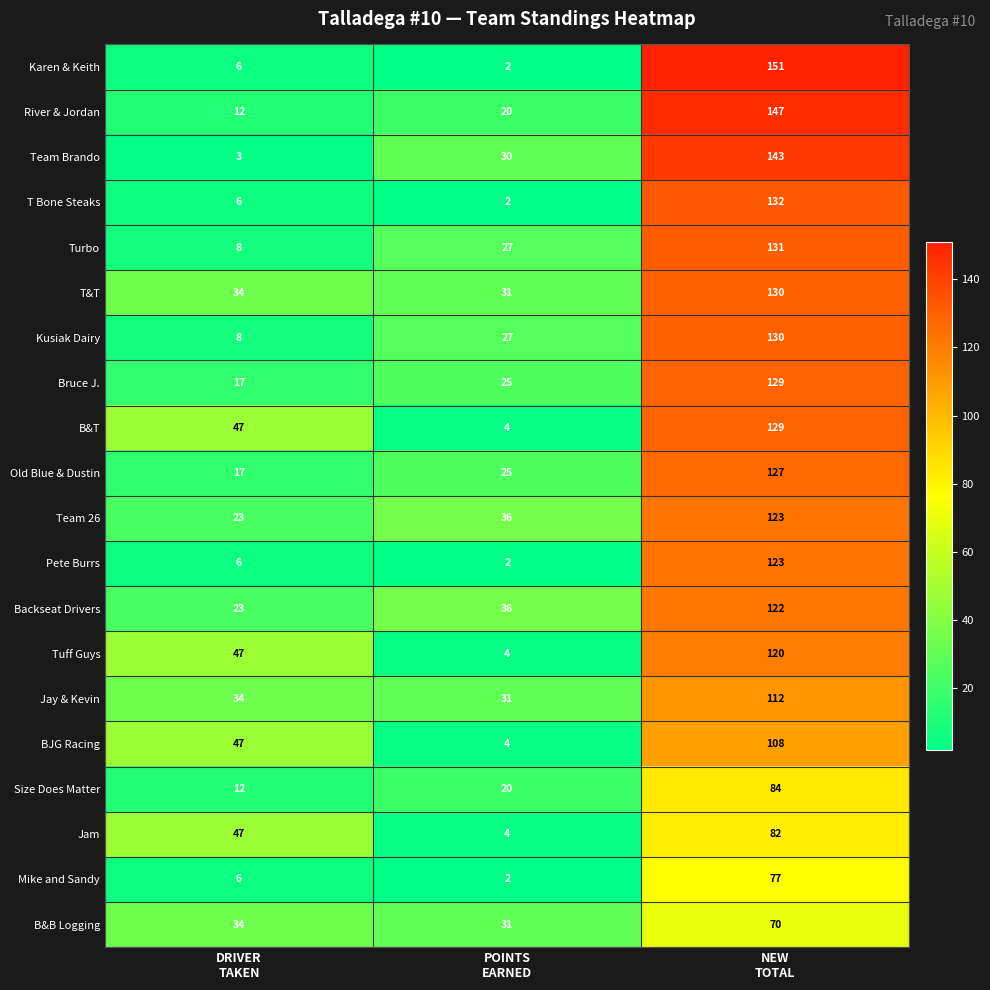

At how many categories does at least one series exceed 23?

3